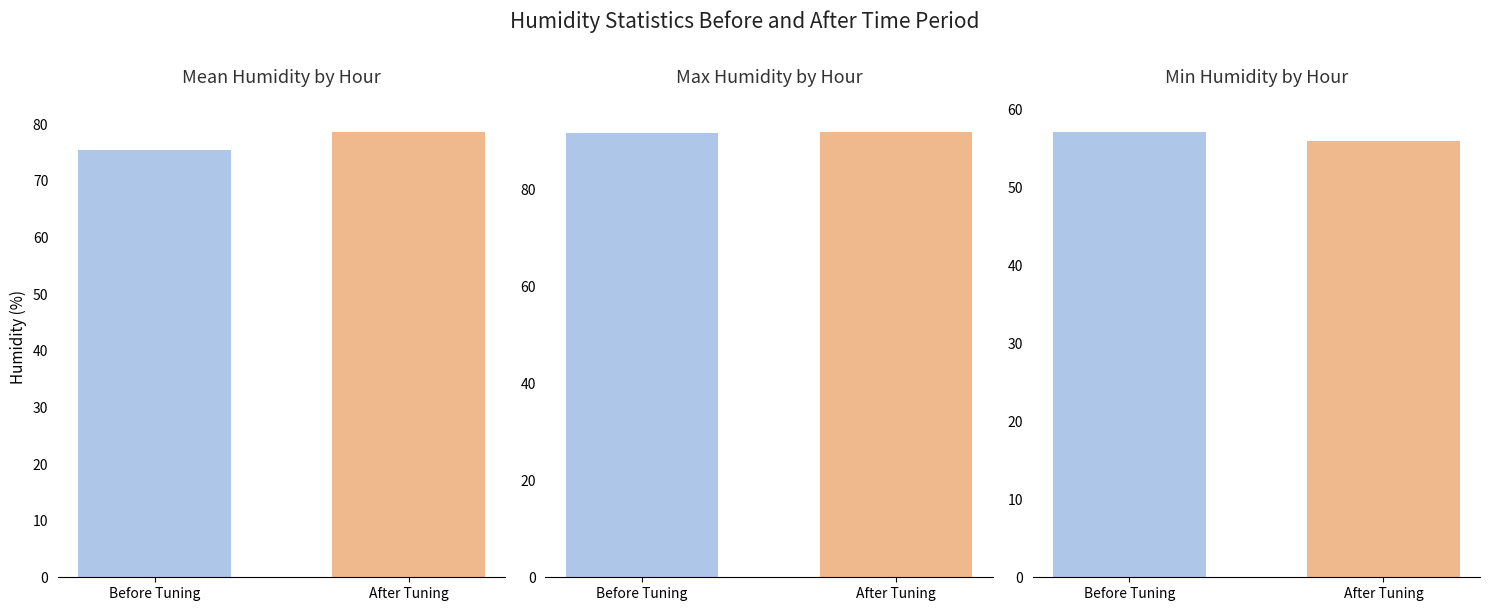

What is the sum of the values at Before Tuning and After Tuning?

113.0